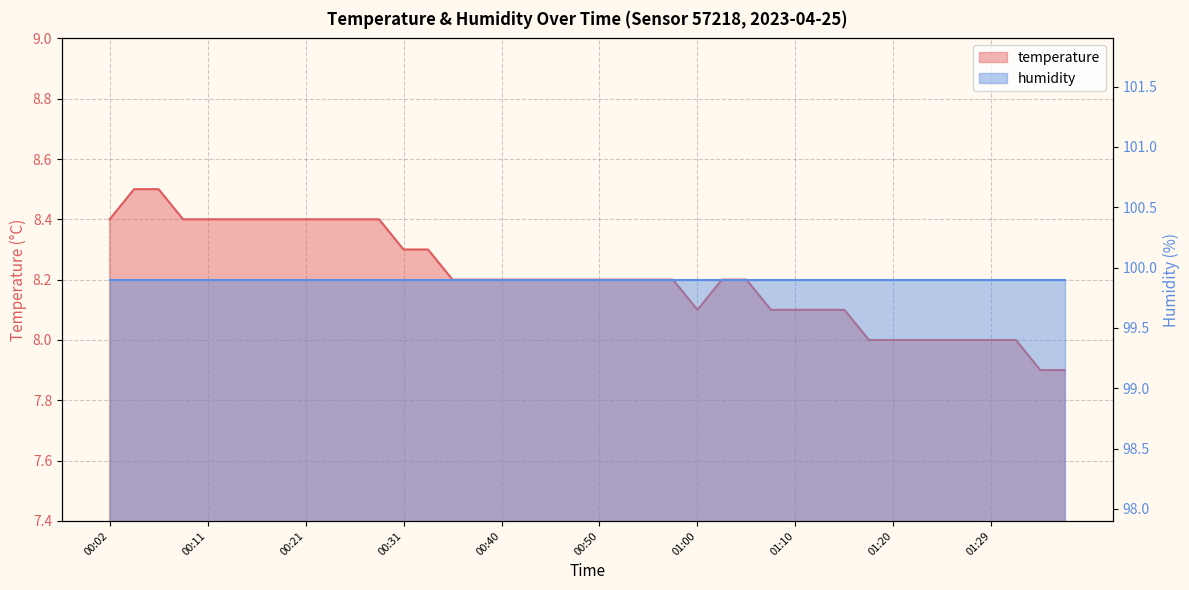

Reading left to right, what are all the values shown in this chart?

00:02=8.4	00:04=8.5	00:06=8.5	00:09=8.4	00:11=8.4	00:14=8.4	00:16=8.4	00:19=8.4	00:21=8.4	00:23=8.4	00:26=8.4	00:28=8.4	00:31=8.3	00:33=8.3	00:36=8.2	00:38=8.2	00:40=8.2	00:43=8.2	00:45=8.2	00:48=8.2	00:50=8.2	00:53=8.2	00:55=8.2	00:58=8.2	01:00=8.1	01:03=8.2	01:05=8.2	01:07=8.1	01:10=8.1	01:12=8.1	01:15=8.1	01:17=8.0	01:20=8.0	01:22=8.0	01:25=8.0	01:27=8.0	01:29=8.0	01:32=8.0	01:34=7.9	01:37=7.9